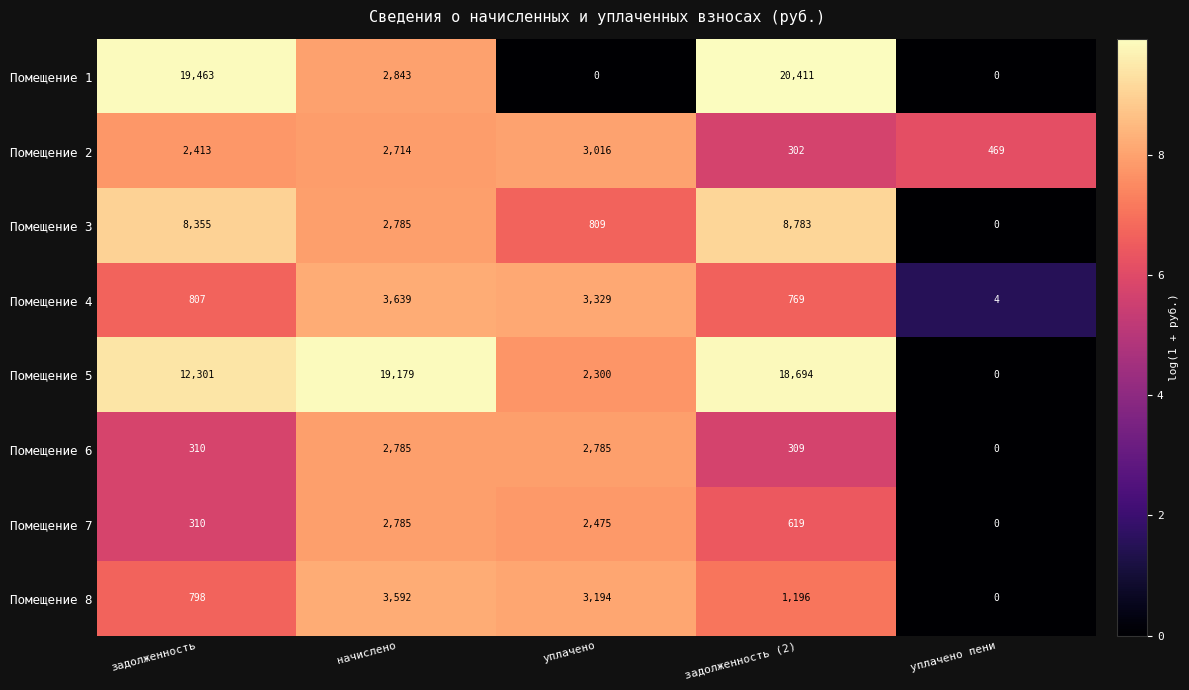

The Помещение 7 series shows 619 at задолженность (2). True or false?

True